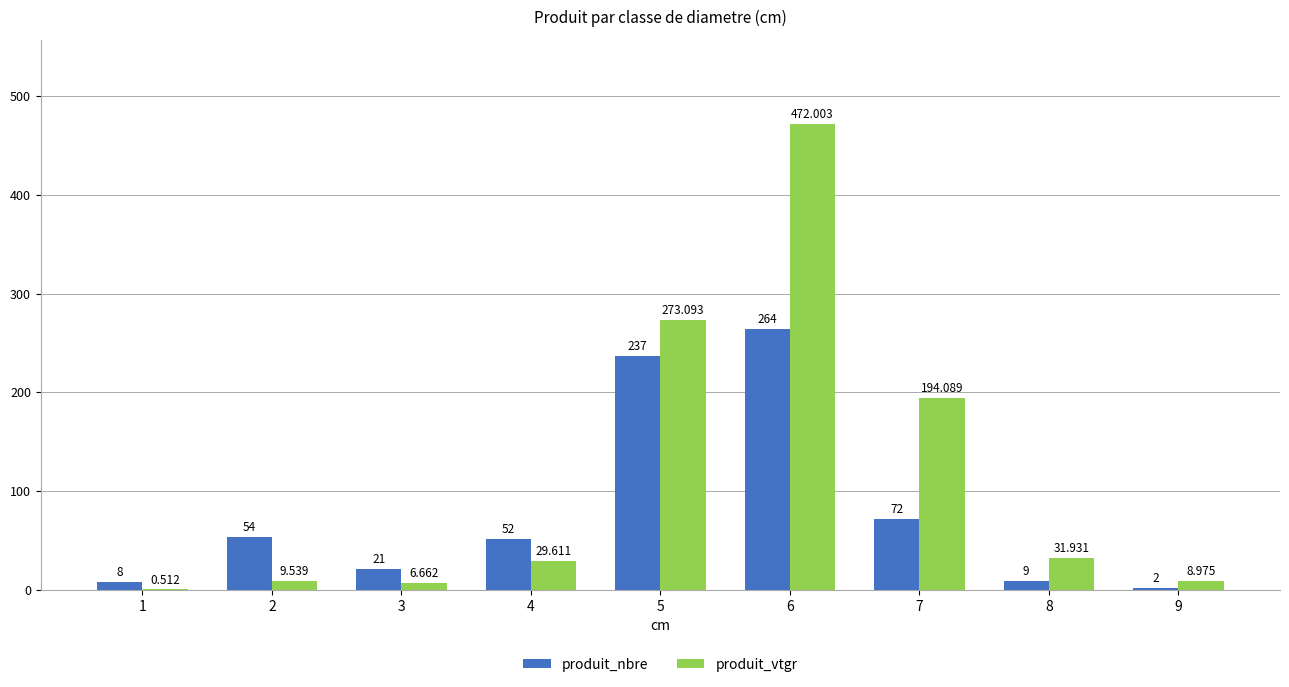

What is the total value across all series at 6?

736.0